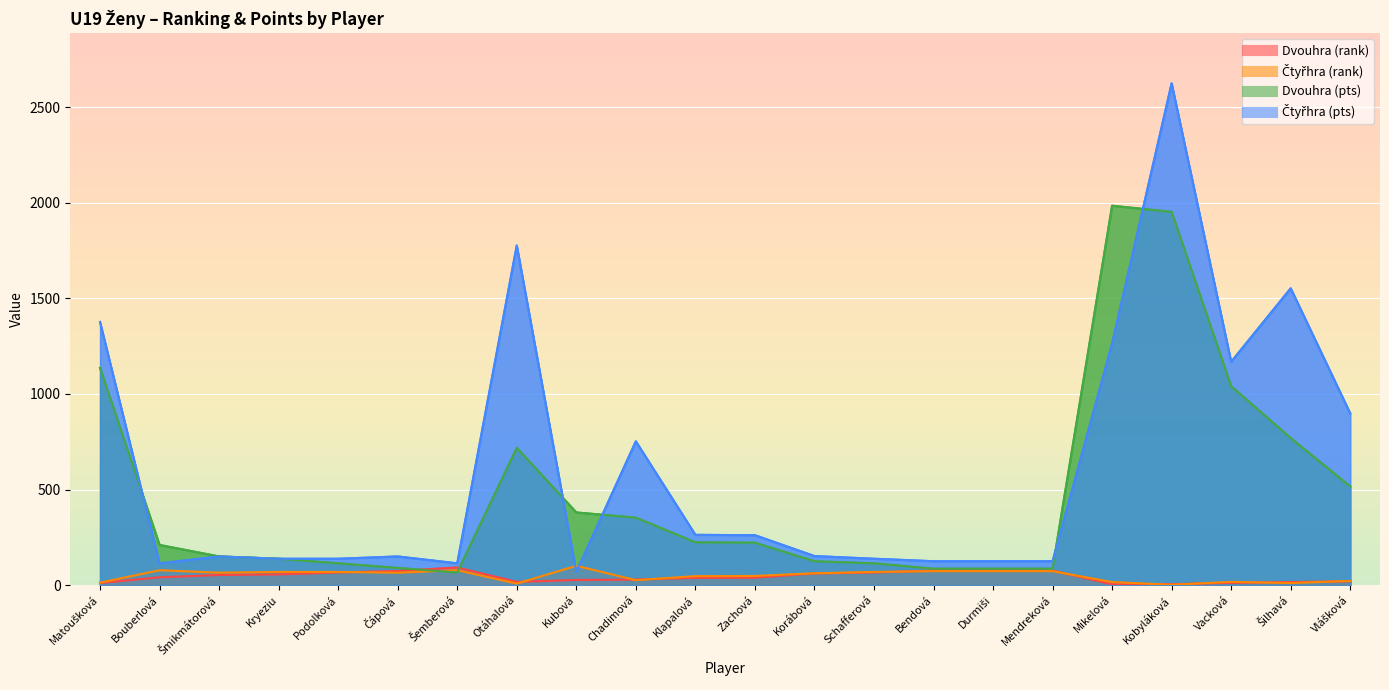

At which category is the sum across all series the highest?

Kobyláková